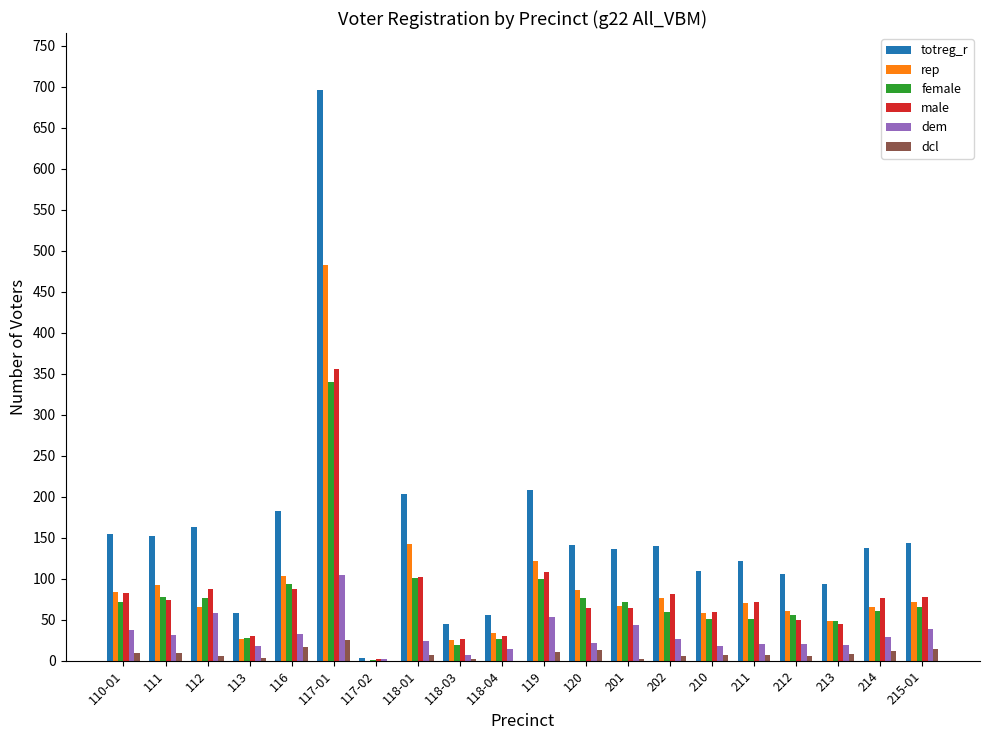

Which category has the highest value in the totreg_r series?

117-01